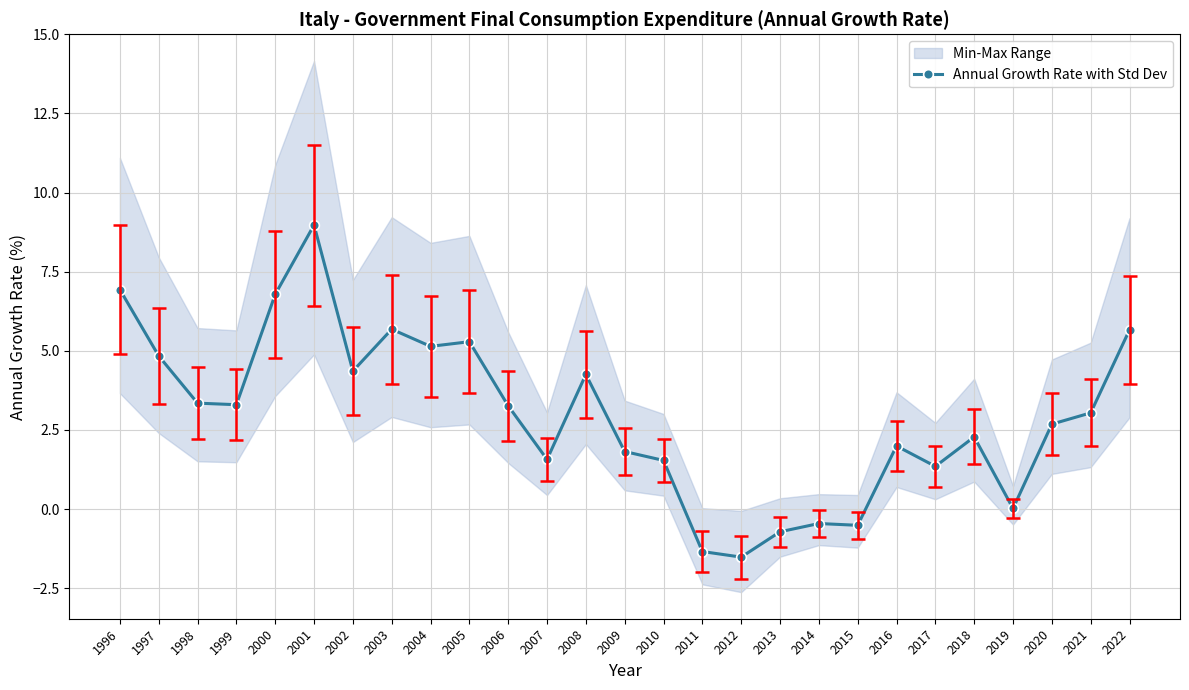

Where is the first local maximum?

2001